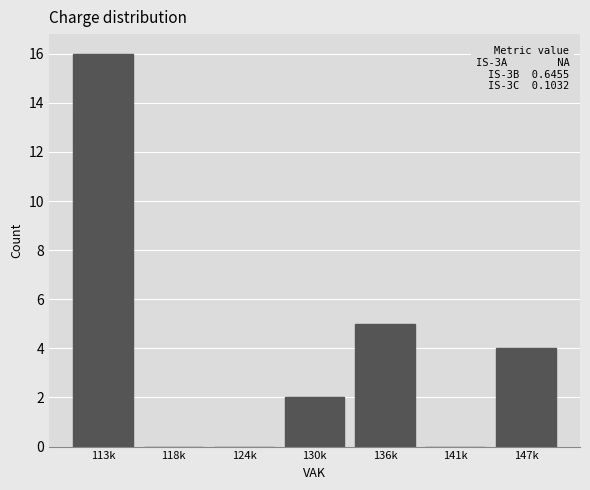

Reading right to left, what are all the values shown in this chart?

147k=4	141k=0	136k=5	130k=2	124k=0	118k=0	113k=16